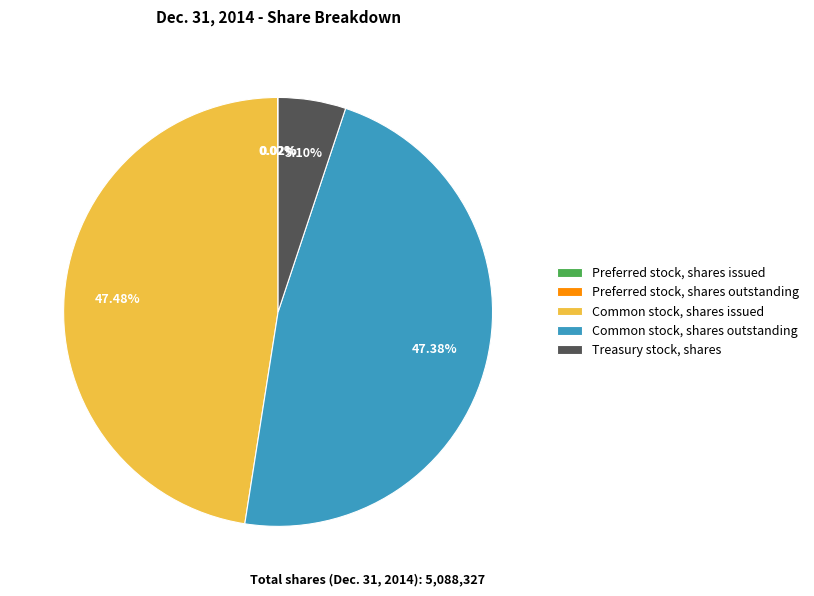

Does Common stock, shares outstanding represent more than half of the total?

No